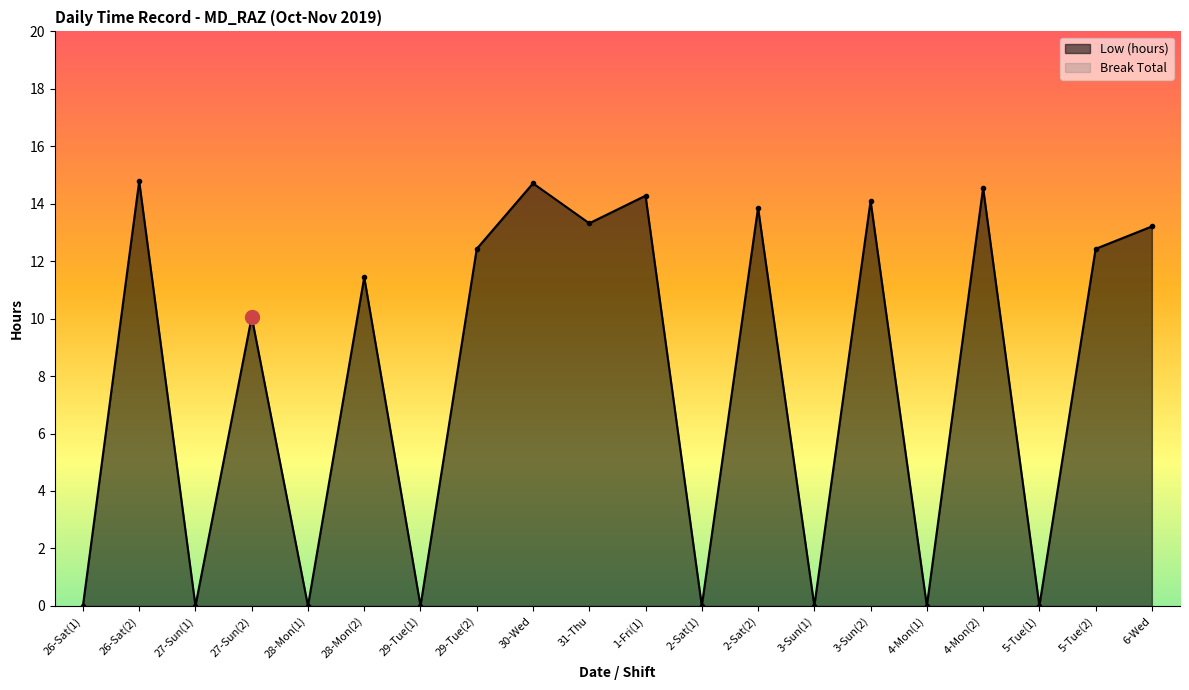

What is the change in value from 29-Tue(2) to 1-Fri(1)?

+1.8